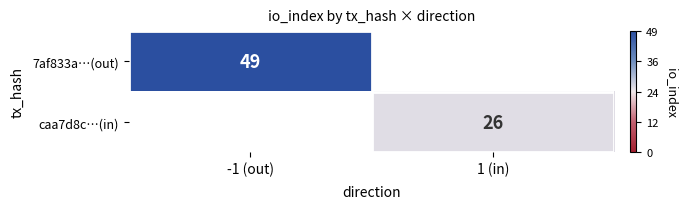

True or false: 7af833a…(out) has a value of 27 at -1 (out).

False